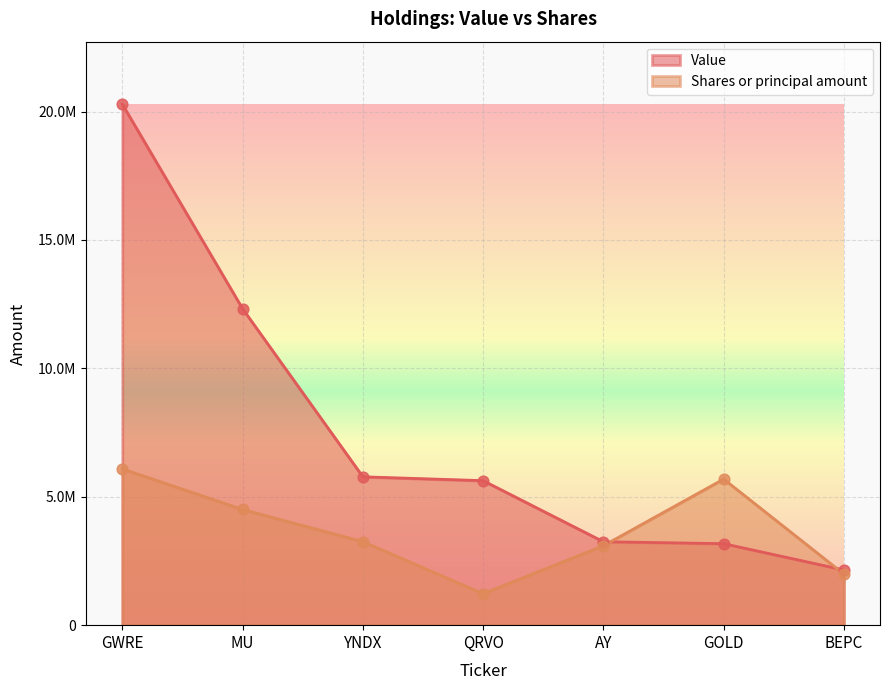

At which category is the sum across all series the highest?

GWRE